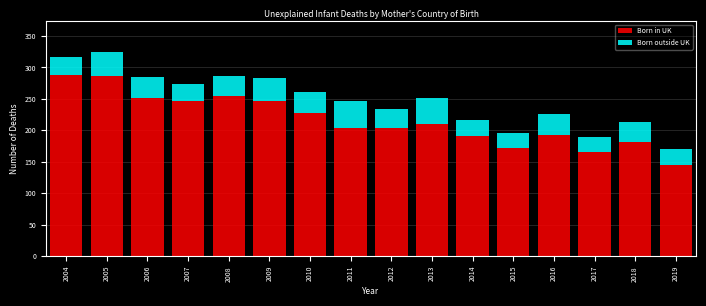

What is the difference between the maximum and minimum values in the Born in UK series?

143